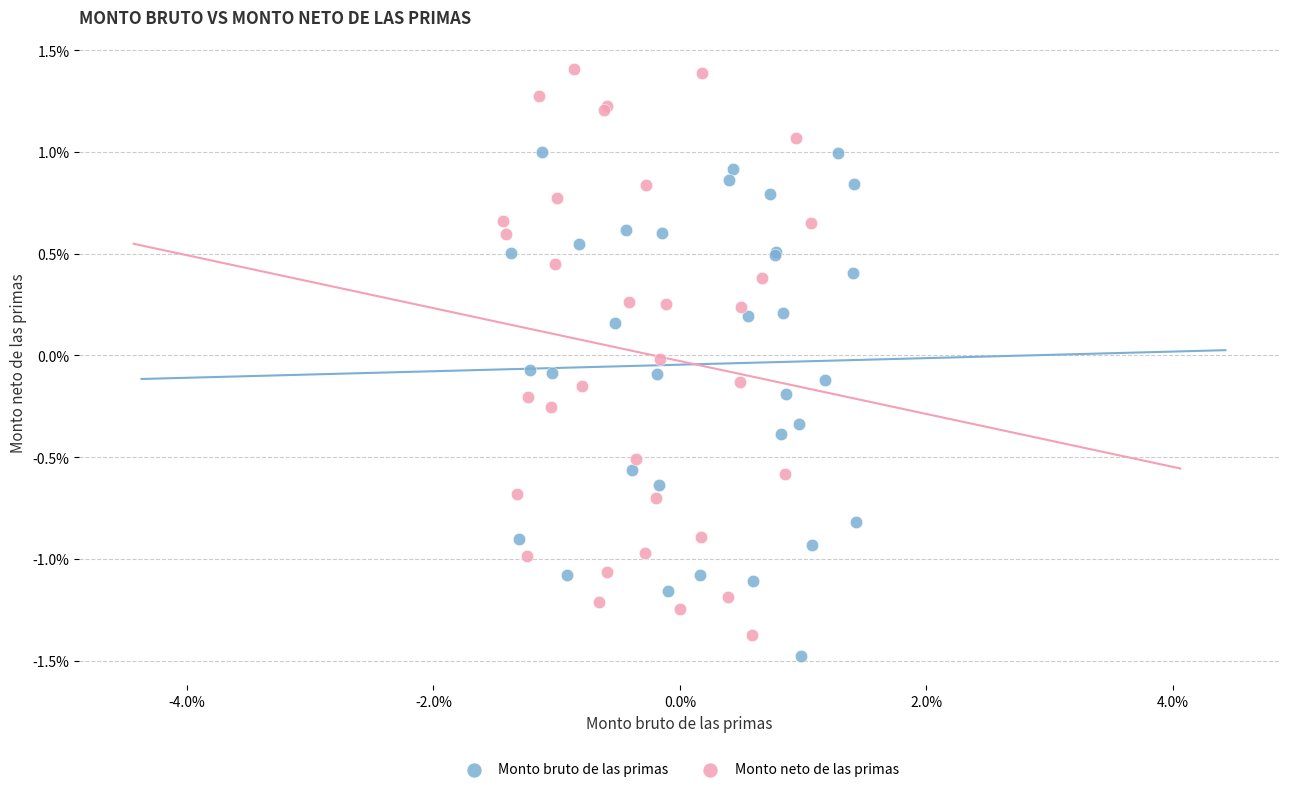

Which series reaches the minimum Y coordinate?

Monto bruto de las primas